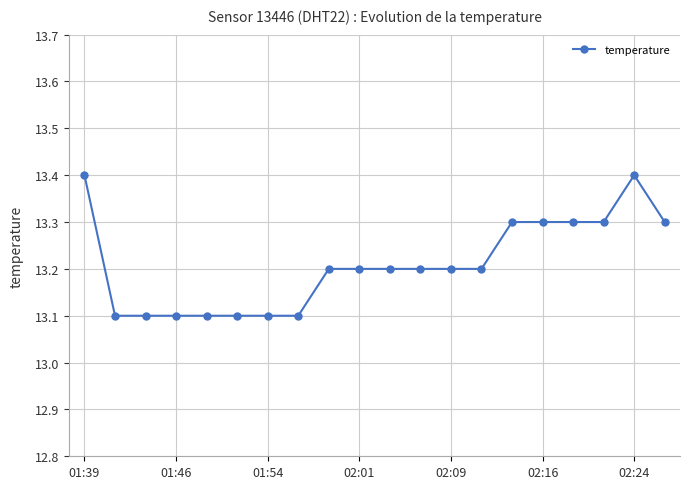

Reading left to right, what are all the values shown in this chart?

13.4	13.1	13.1	13.1	13.1	13.1	13.1	13.1	13.2	13.2	13.2	13.2	13.2	13.2	13.3	13.3	13.3	13.3	13.4	13.3